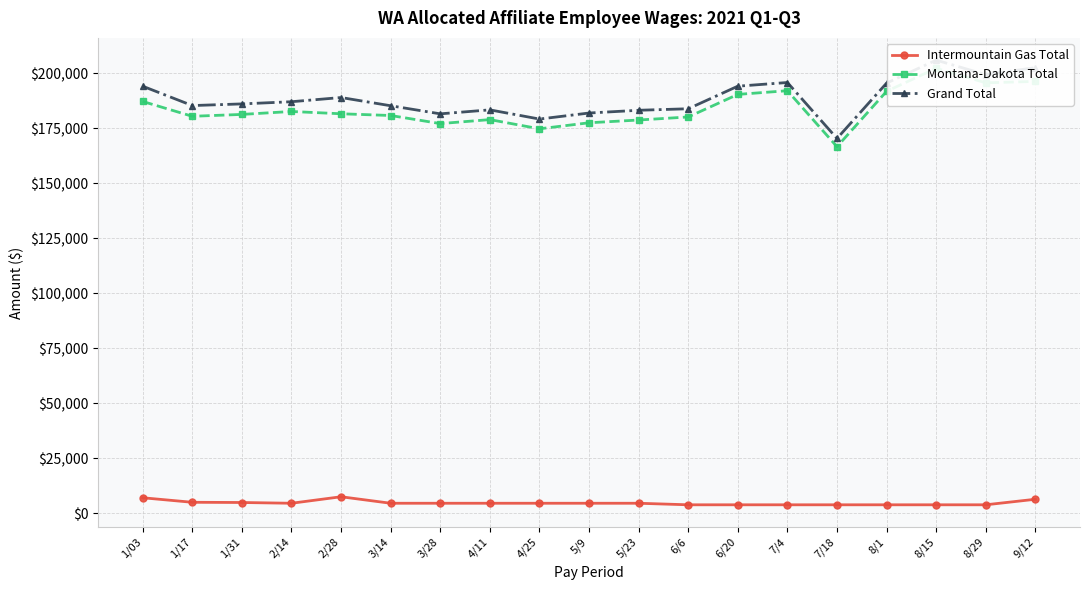

True or false: Montana-Dakota Total has more than 1 points higher than both neighbors.

True